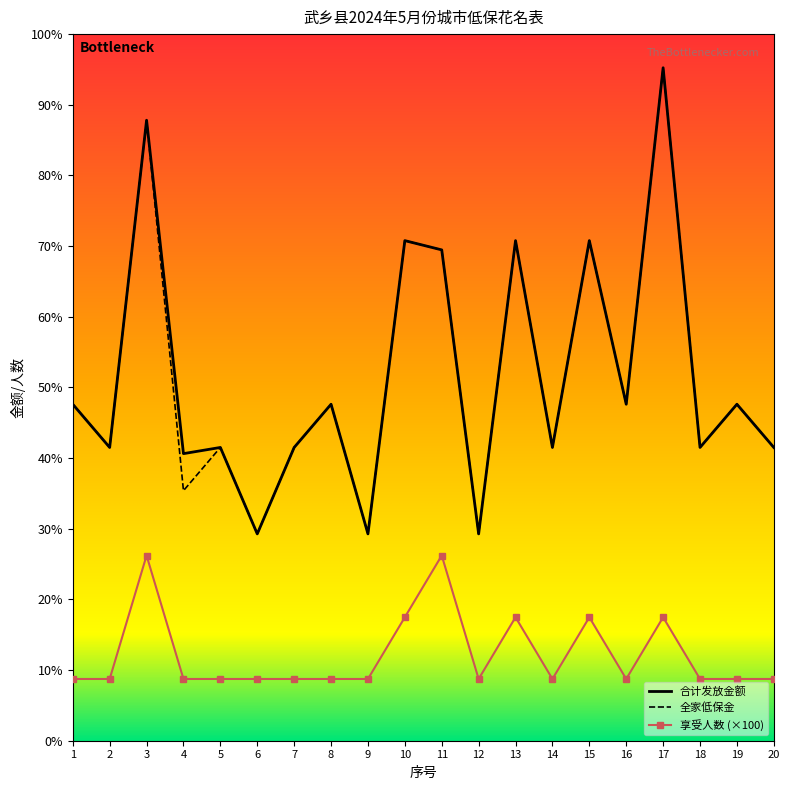

Which has a higher value, 11 or 6?

11